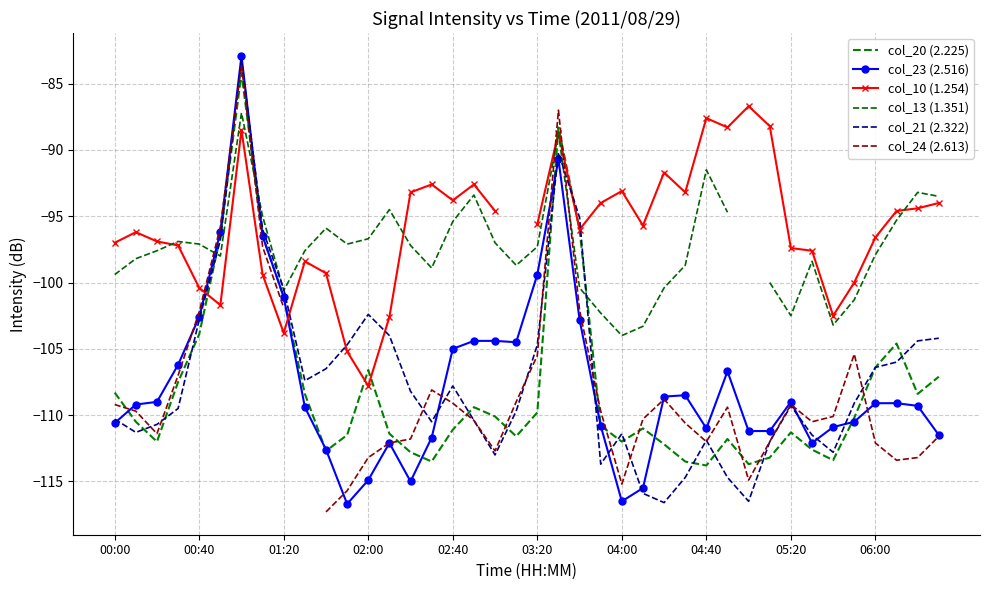

The col_21 (2.322) series shows -55.3 at 03:20. True or false?

False